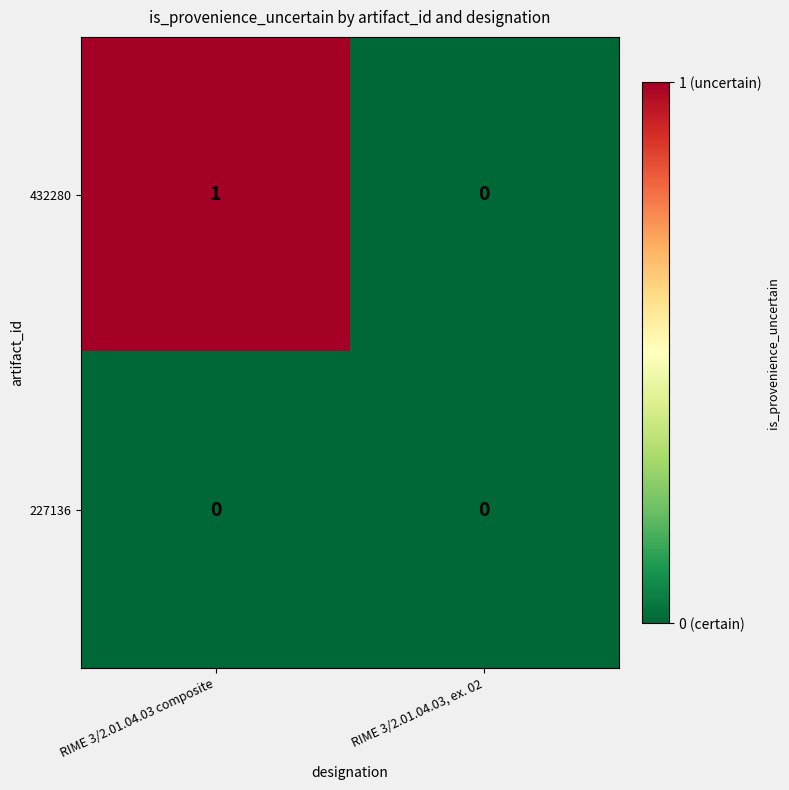

Reading left to right, extract all data points from this chart.

432280: RIME 3/2.01.04.03 composite=1	RIME 3/2.01.04.03, ex. 02=0
227136: RIME 3/2.01.04.03 composite=0	RIME 3/2.01.04.03, ex. 02=0